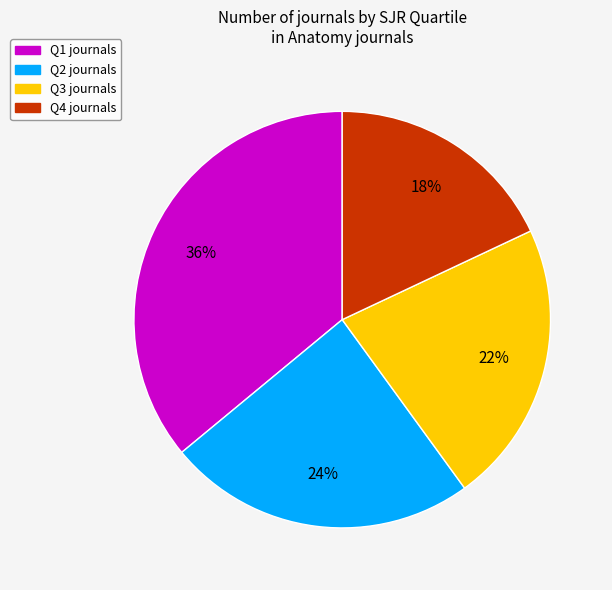

True or false: Q2 accounts for 24% of the total.

True